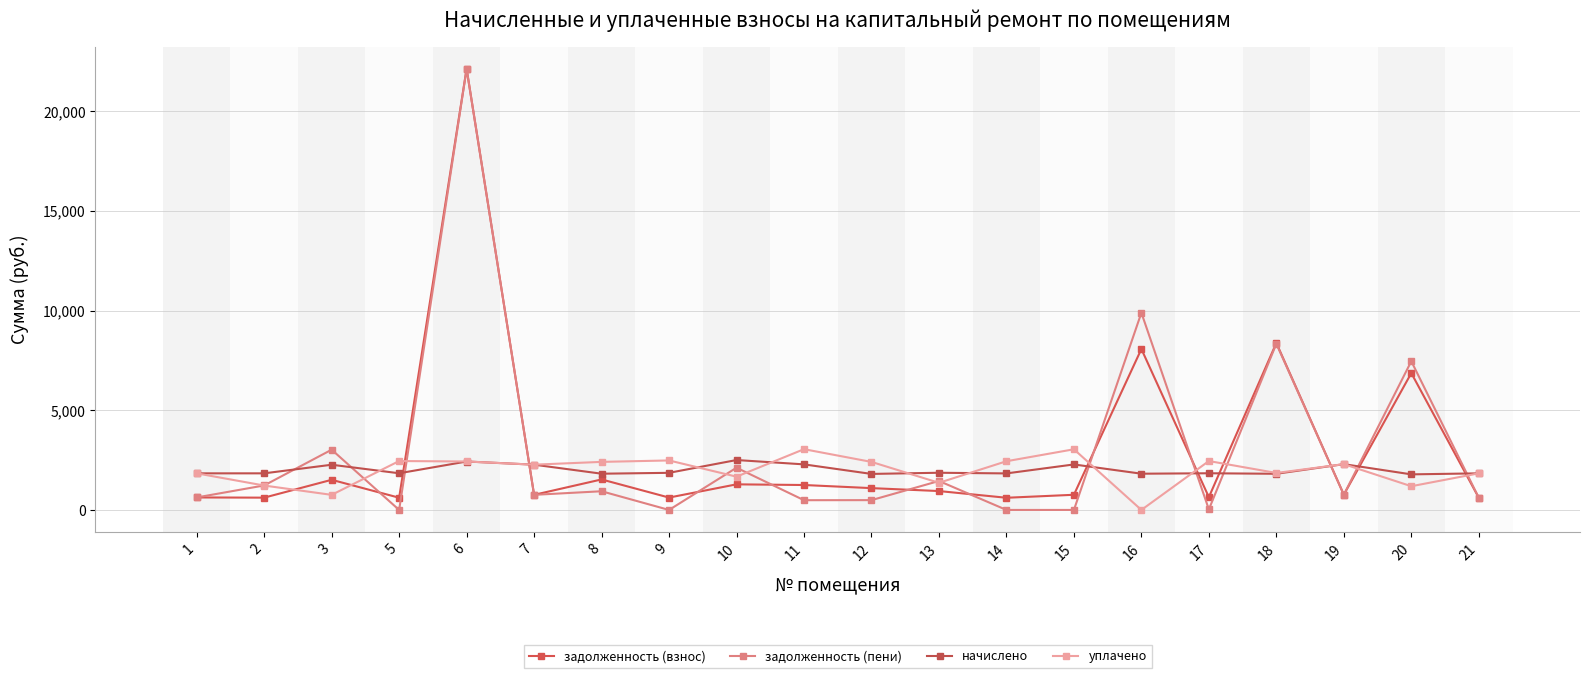

What is the difference between the начислено values at 19 and 17?

457.2